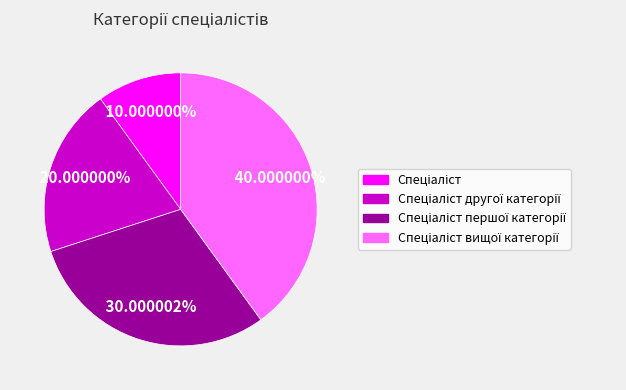

Is there a majority slice in this chart?

No